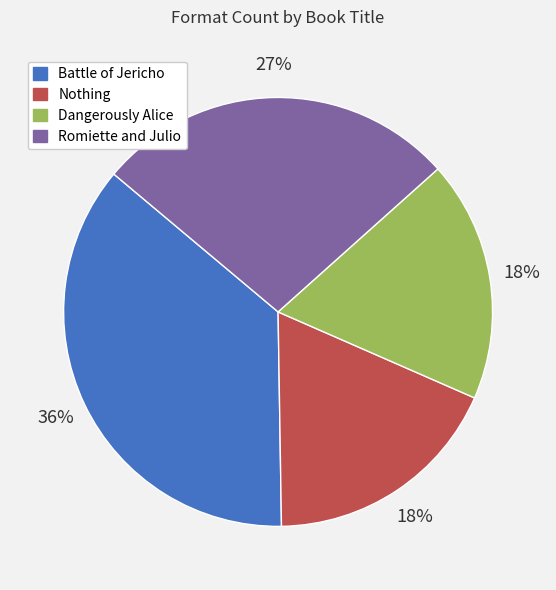

Count the number of slices in the pie.

4